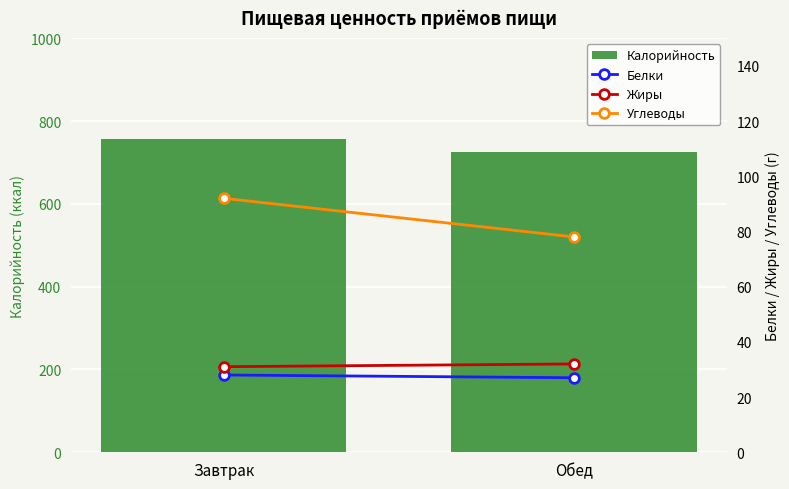

At Завтрак, list the series in order from smallest to largest.

Белки, Жиры, Углеводы, Калорийность